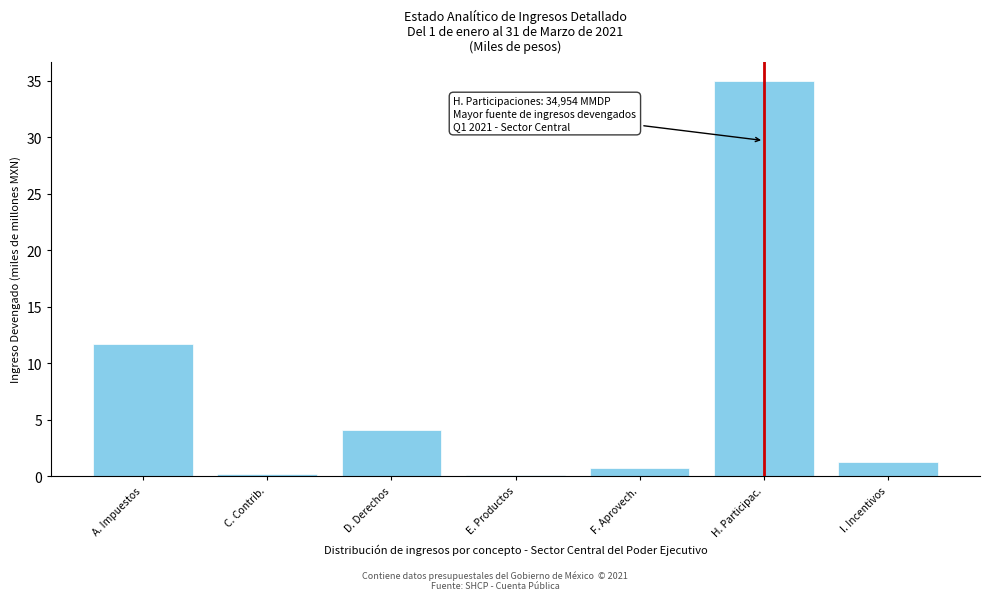

What is the sum of all values?

53.0